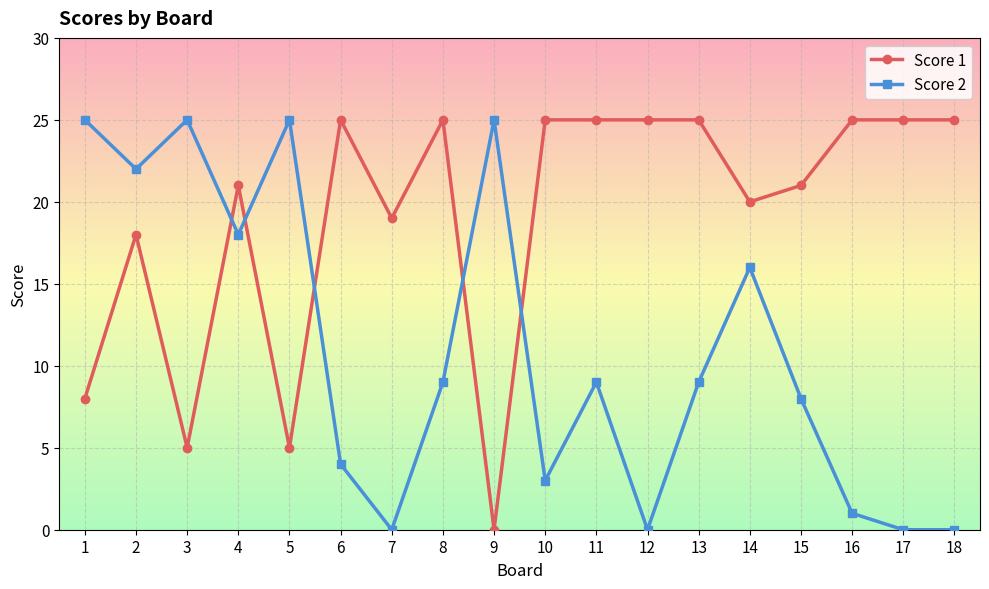

True or false: Score 1 has a value of 25 at 8.

True